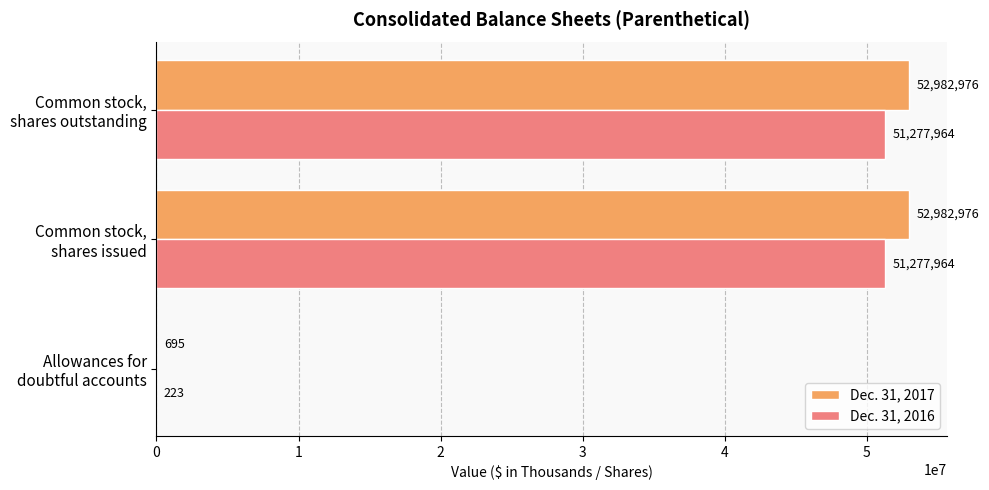

What is the sum of all Dec. 31, 2016 values?

102556151